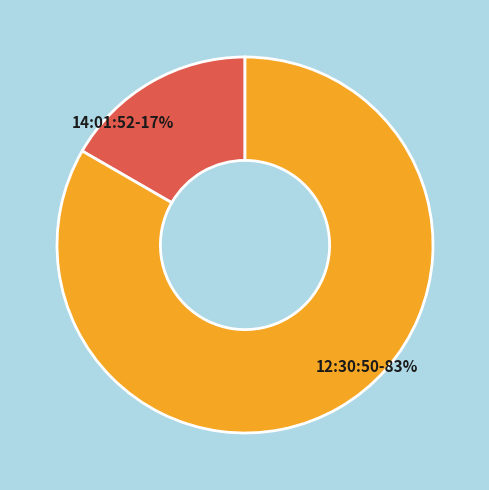

Is there any slice that represents more than half of the pie?

Yes